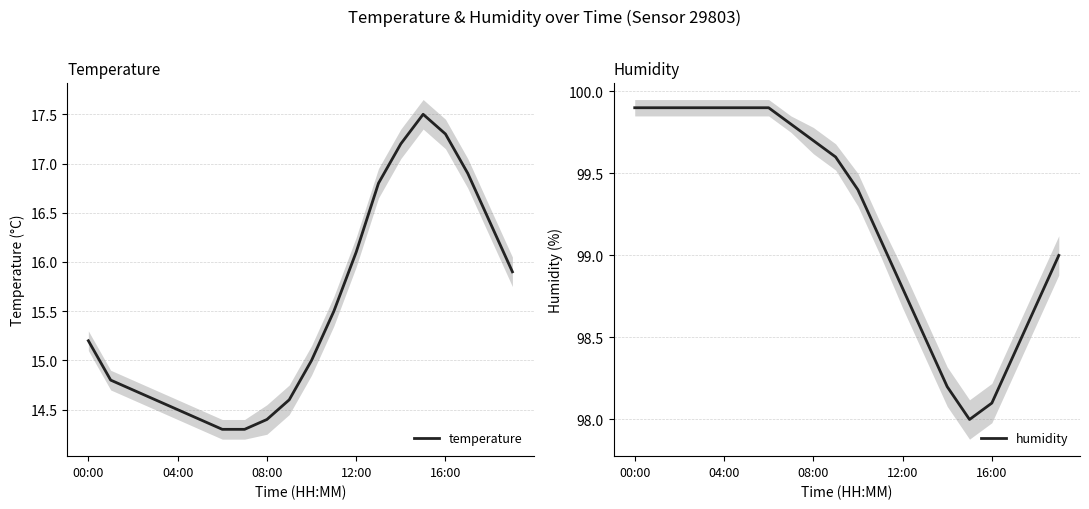

Where is humidity nearest to the value 98?

15